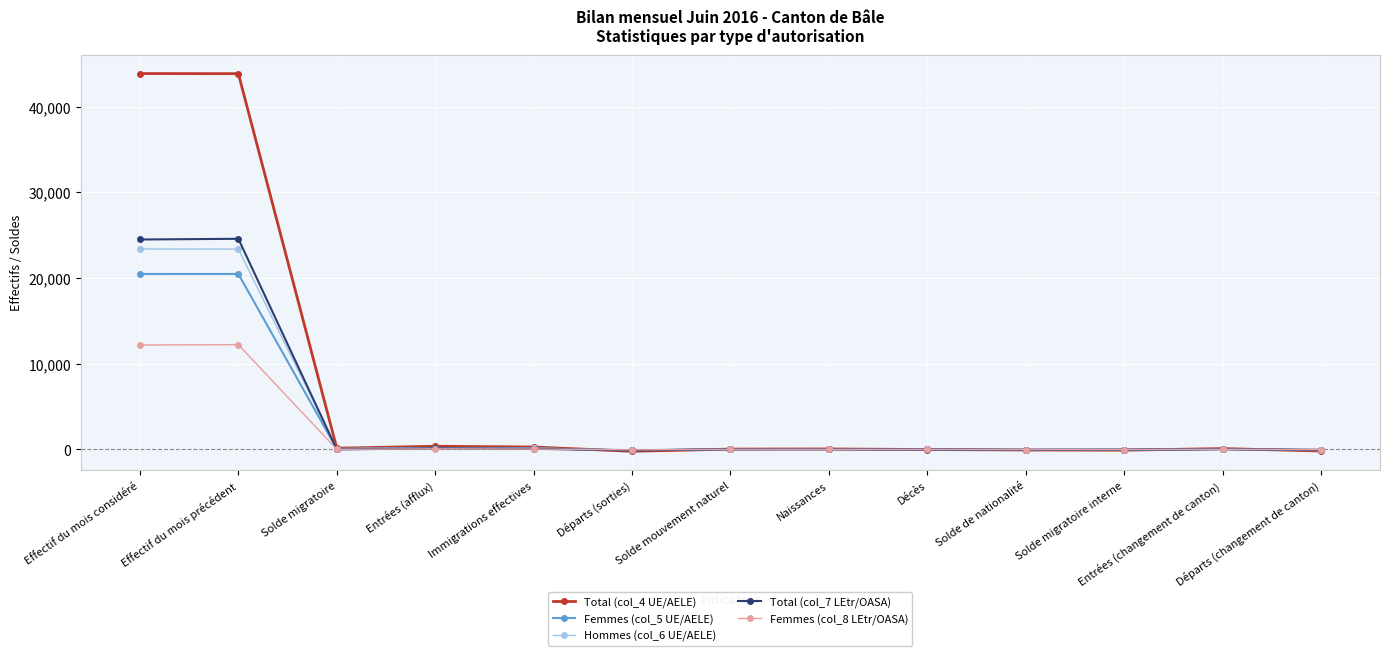

What is the total value across all series at Entrées (changement de canton)?

221